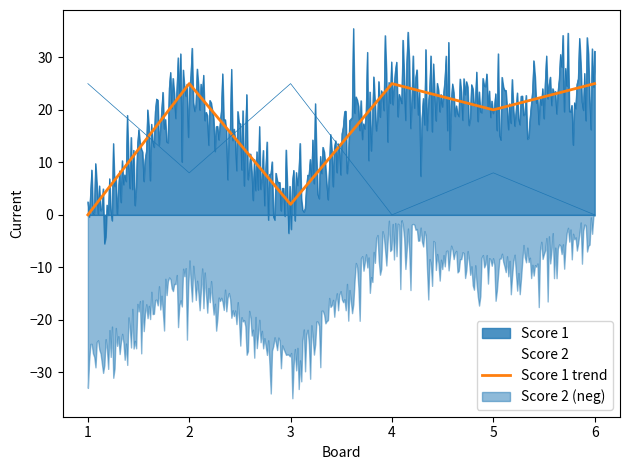

What is the maximum value for Score 1 trend?

25